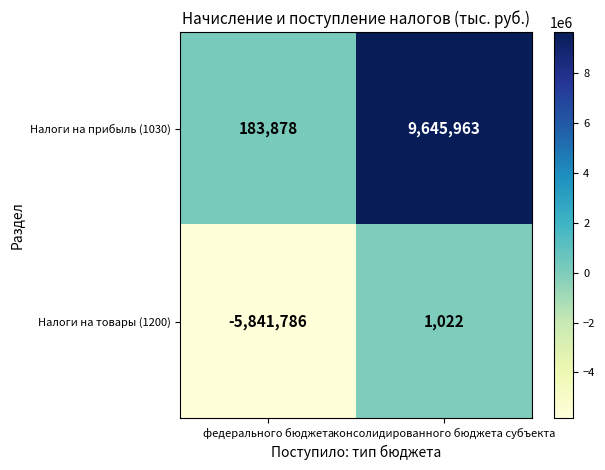

At which label is Налоги на прибыль (1030) closest to 4914920?

федерального бюджета